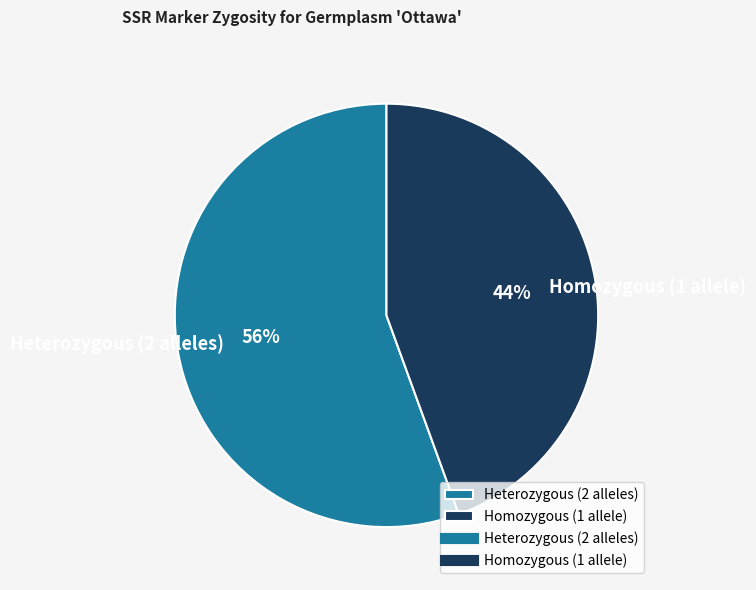

Does any single category account for the majority?

Yes